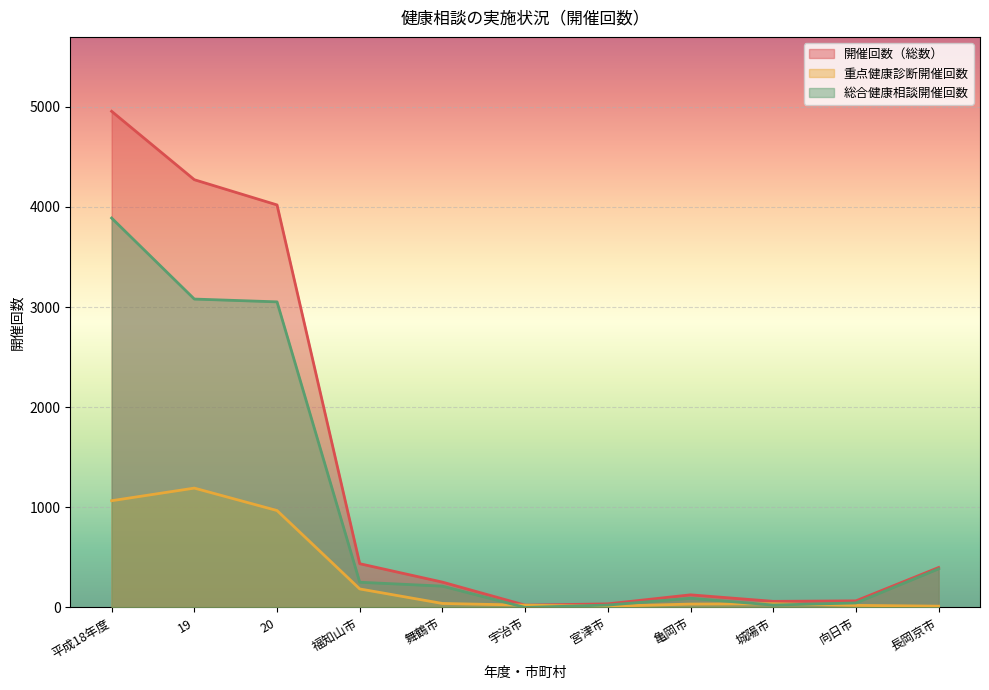

List the labels in order of 総合健康相談開催回数 value, largest first.

平成18年度, 19, 20, 長岡京市, 福知山市, 舞鶴市, 亀岡市, 向日市, 宮津市, 城陽市, 宇治市